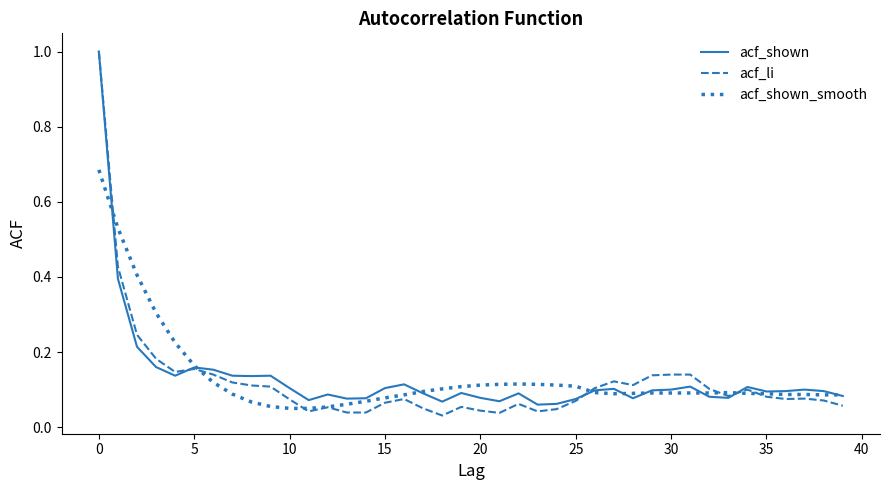

Which series has the widest spread of values?

acf_li